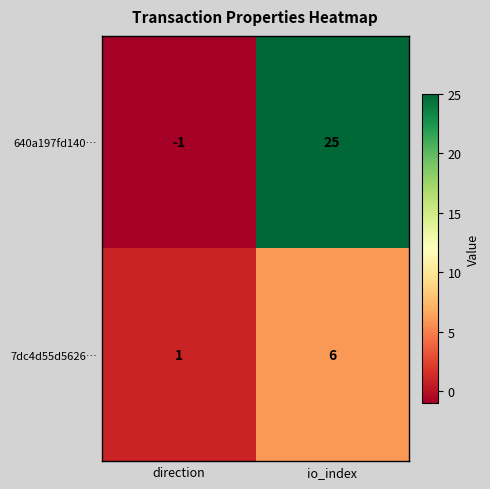

What is the sum of the 640a197fd140… values at io_index and direction?

24